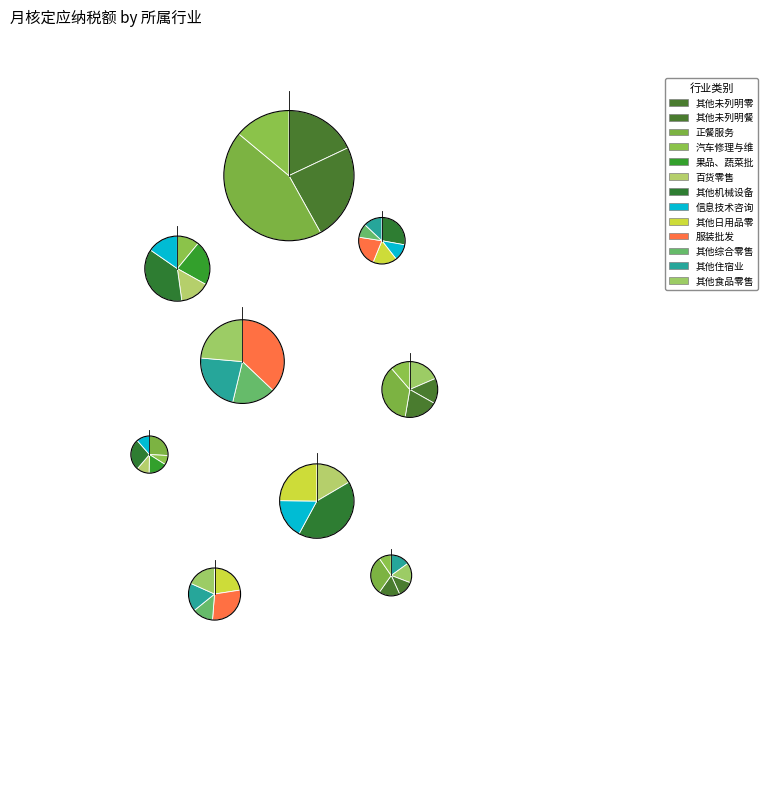

Does 其他未列明餐饮业 represent more than half of the total?

No